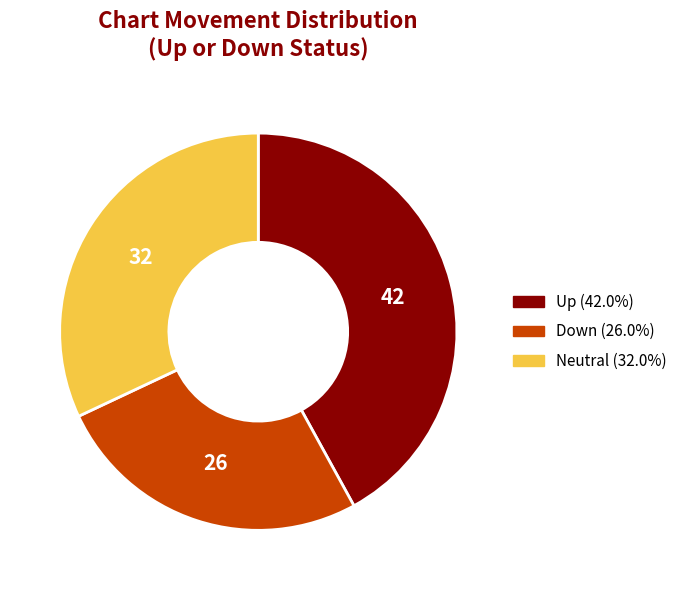

Approximately how many times larger is the value at Neutral (32.0%) compared to Down (26.0%)?

1.2